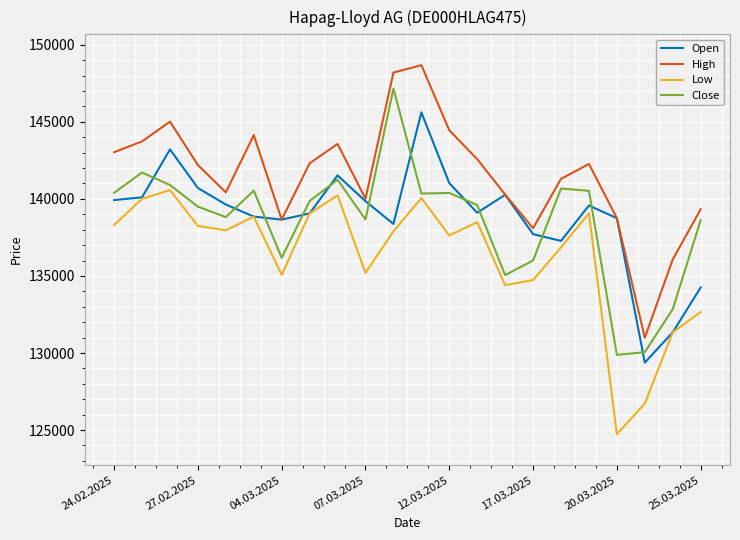

Which series has the largest range (max minus min)?

High